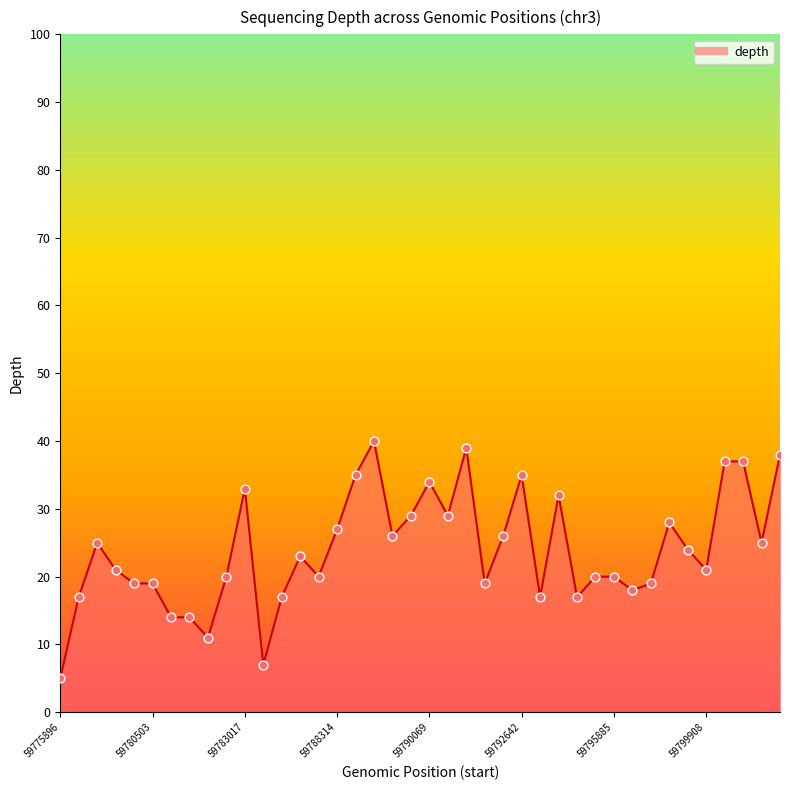

What is the minimum value shown in the chart?

5